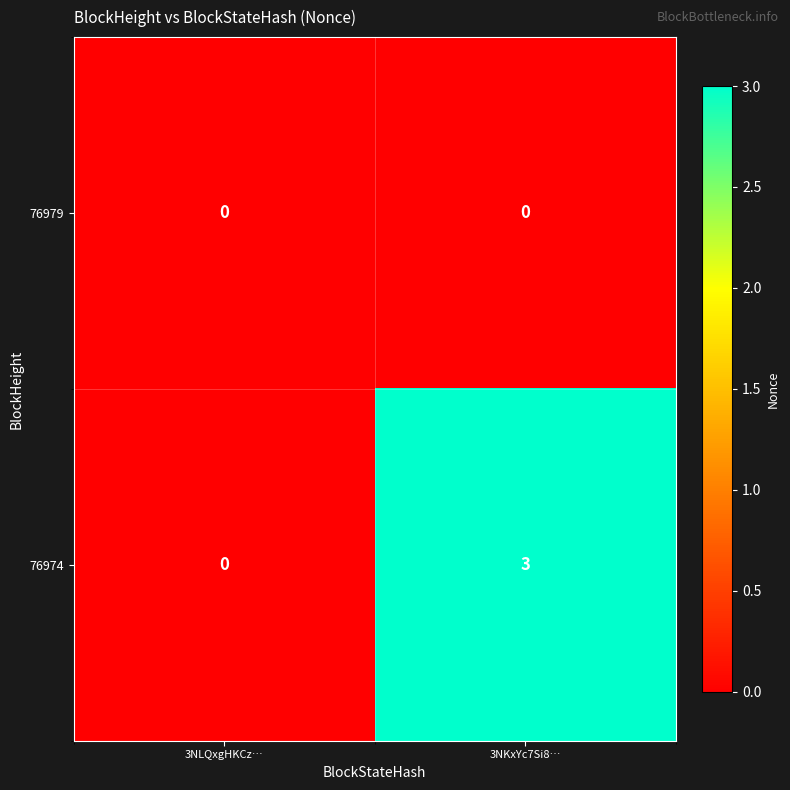

Which series has the largest total across all categories?

76974